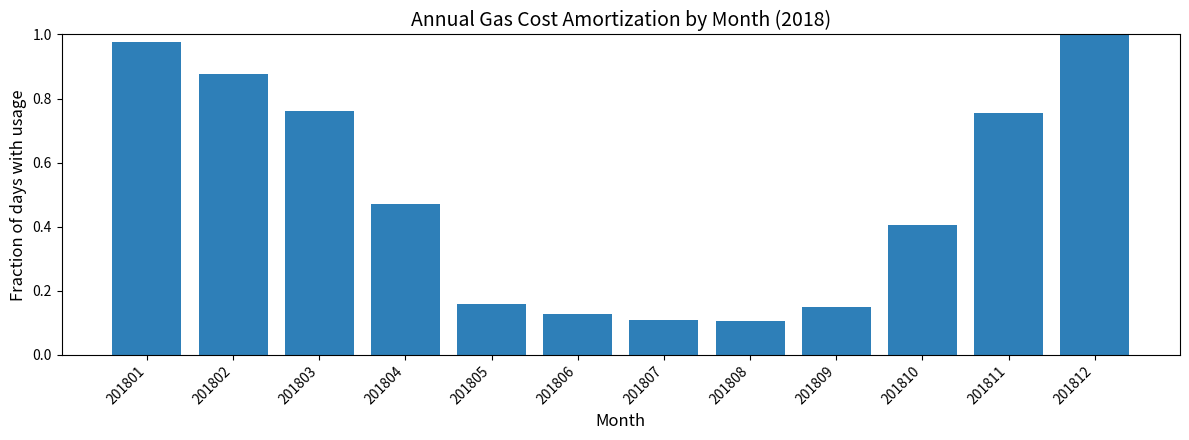

Does the chart contain stacked bars?

No